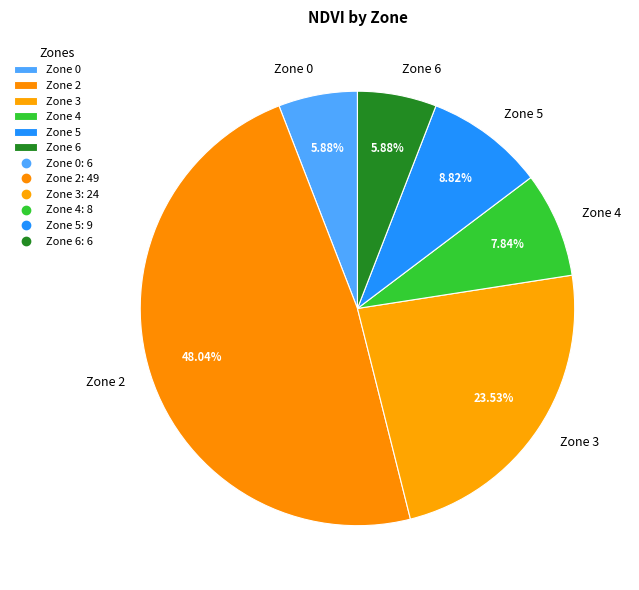

To the nearest percent, what is the average slice percentage?

17%